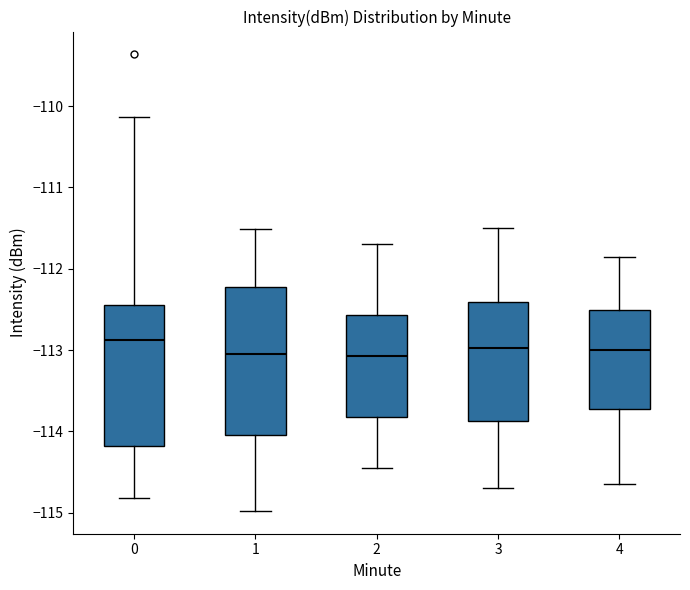

Where does the median line of the box at x = 3 sit on the y-axis? The values are not printed on the chart, so give them approximately, as read against the axis.

-113.0